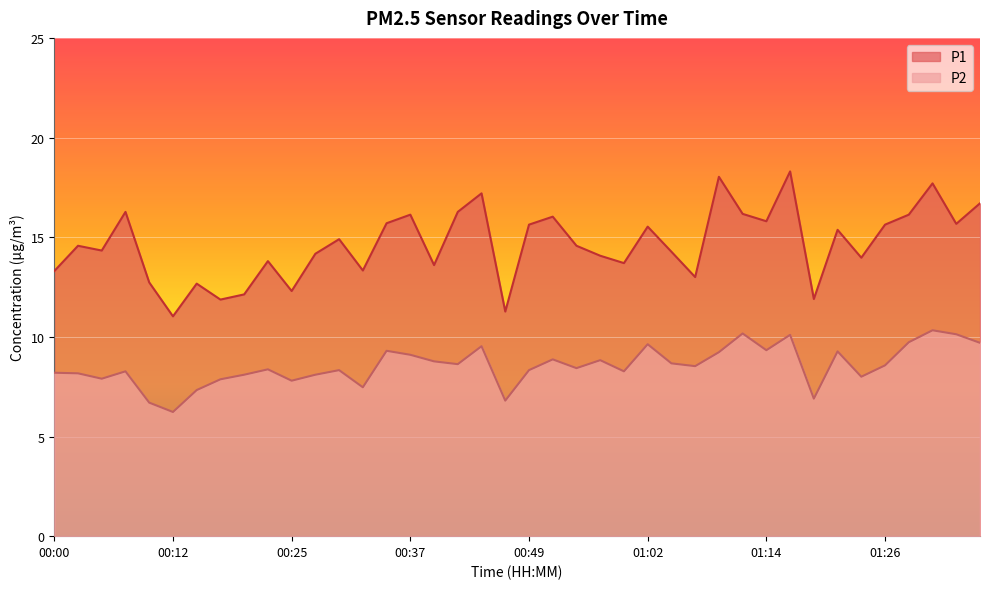

At which category is the sum across all series the highest?

01:17